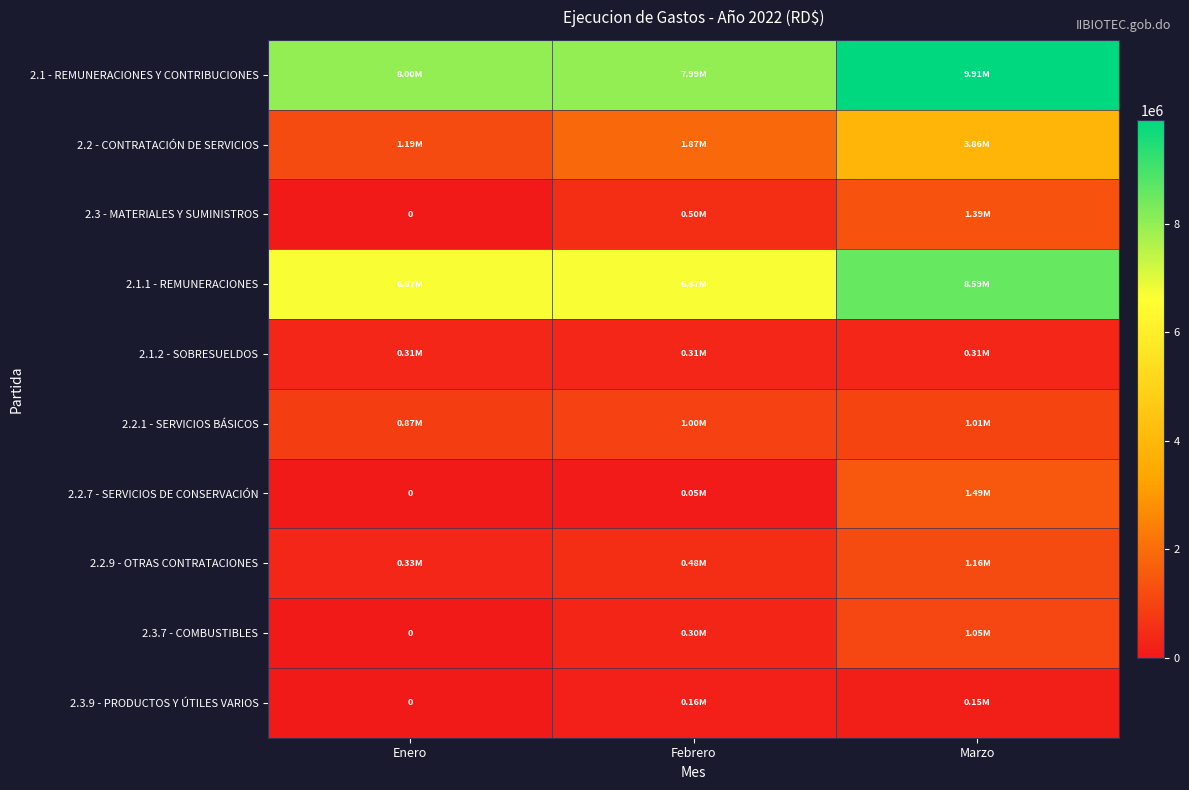

At which category does the chart reach its peak across all series?

Marzo